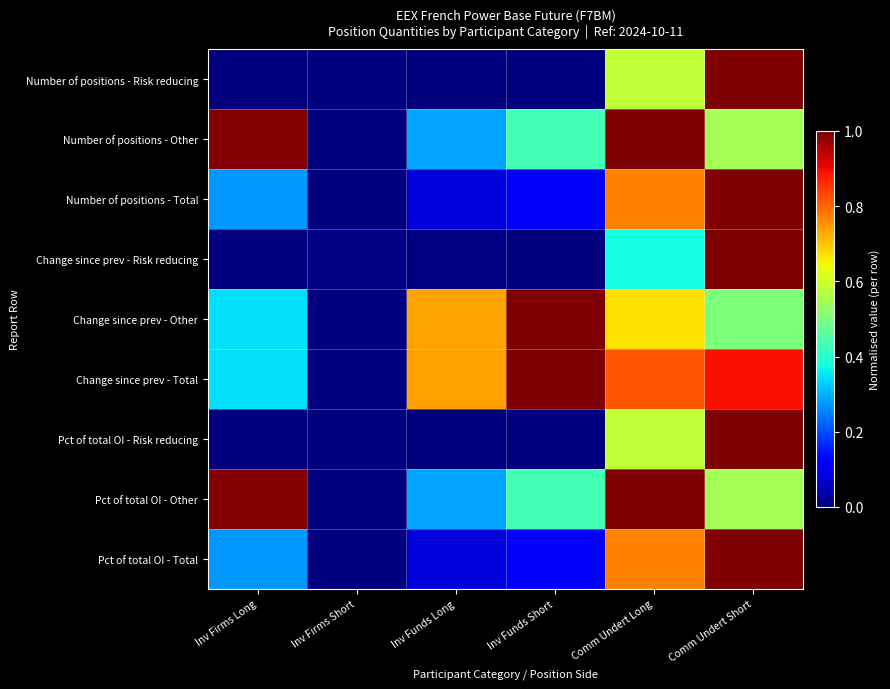

Reading left to right, transcribe all the data shown in this chart.

Number of positions - Risk reducing: Inv Firms Long=0.0	Inv Firms Short=0.0	Inv Funds Long=0.0	Inv Funds Short=0.0	Comm Undert Long=0.6	Comm Undert Short=1.0
Number of positions - Other: Inv Firms Long=1.0	Inv Firms Short=0.0	Inv Funds Long=0.3	Inv Funds Short=0.4	Comm Undert Long=1.0	Comm Undert Short=0.6
Number of positions - Total: Inv Firms Long=0.3	Inv Firms Short=0.0	Inv Funds Long=0.1	Inv Funds Short=0.1	Comm Undert Long=0.8	Comm Undert Short=1.0
Change since prev - Risk reducing: Inv Firms Long=0.0	Inv Firms Short=0.0	Inv Funds Long=0.0	Inv Funds Short=0.0	Comm Undert Long=0.4	Comm Undert Short=1.0
Change since prev - Other: Inv Firms Long=0.3	Inv Firms Short=0.0	Inv Funds Long=0.7	Inv Funds Short=1.0	Comm Undert Long=0.7	Comm Undert Short=0.5
Change since prev - Total: Inv Firms Long=0.3	Inv Firms Short=0.0	Inv Funds Long=0.7	Inv Funds Short=1.0	Comm Undert Long=0.8	Comm Undert Short=0.9
Pct of total OI - Risk reducing: Inv Firms Long=0.0	Inv Firms Short=0.0	Inv Funds Long=0.0	Inv Funds Short=0.0	Comm Undert Long=0.6	Comm Undert Short=1.0
Pct of total OI - Other: Inv Firms Long=1.0	Inv Firms Short=0.0	Inv Funds Long=0.3	Inv Funds Short=0.4	Comm Undert Long=1.0	Comm Undert Short=0.5
Pct of total OI - Total: Inv Firms Long=0.3	Inv Firms Short=0.0	Inv Funds Long=0.1	Inv Funds Short=0.1	Comm Undert Long=0.8	Comm Undert Short=1.0